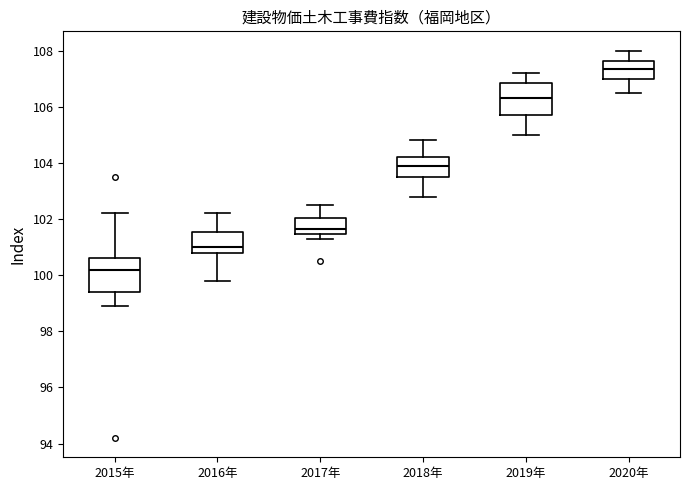

Which box's median line is the highest?

2020年